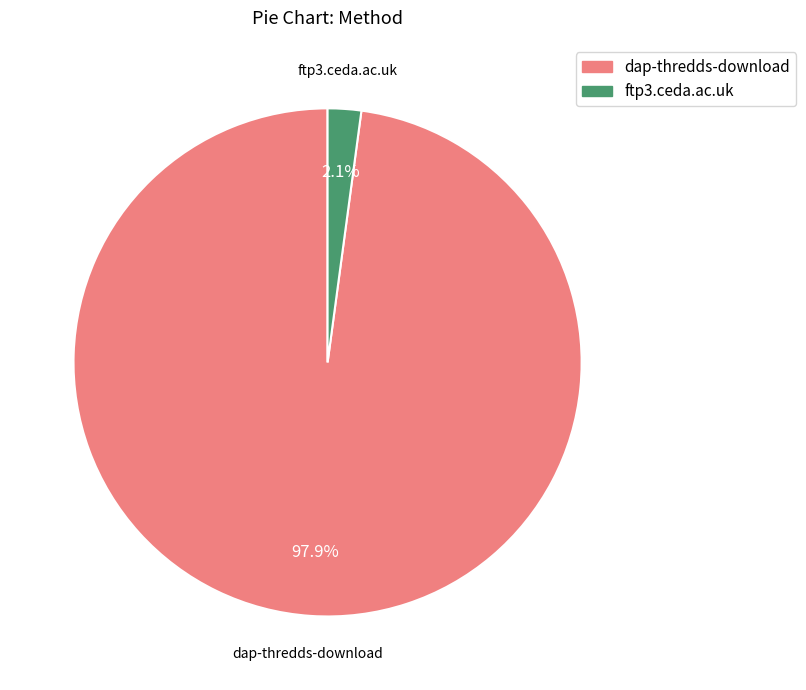

Is the sum of dap-thredds-download and ftp3.ceda.ac.uk greater than half?

Yes